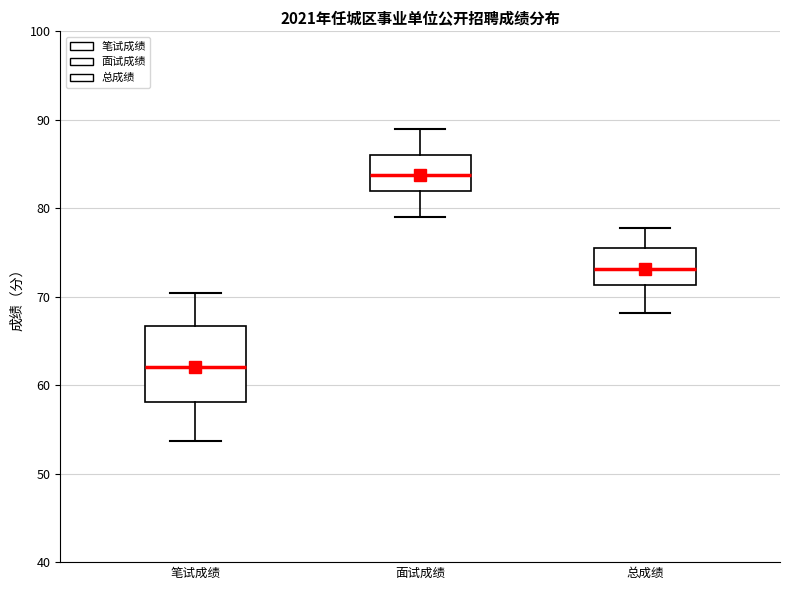

Reading left to right, read every box against the y-axis: the position of its median line, the range the box covers, and the ends of its whiskers. The values are not printed on the chart, so give them approximately, as read against the axis.

笔试成绩: median 62, box 58 to 67, whiskers 54 to 70
面试成绩: median 84, box 82 to 86, whiskers 79 to 89
总成绩: median 73, box 71 to 75, whiskers 68 to 78